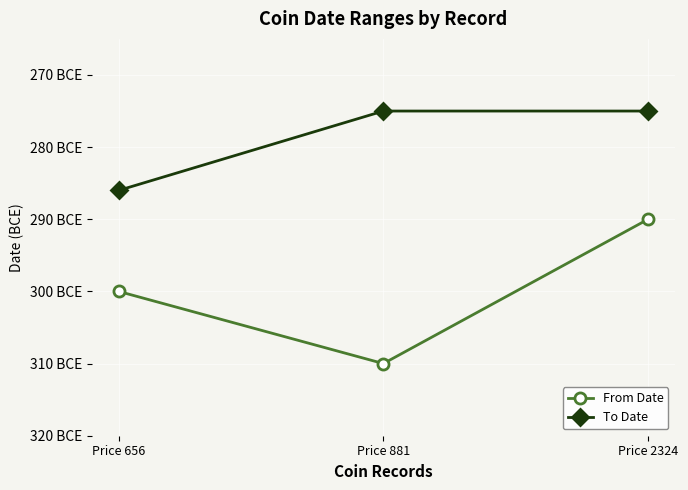

Is the value of From Date at Price 656 greater than the value of To Date at Price 656?

No